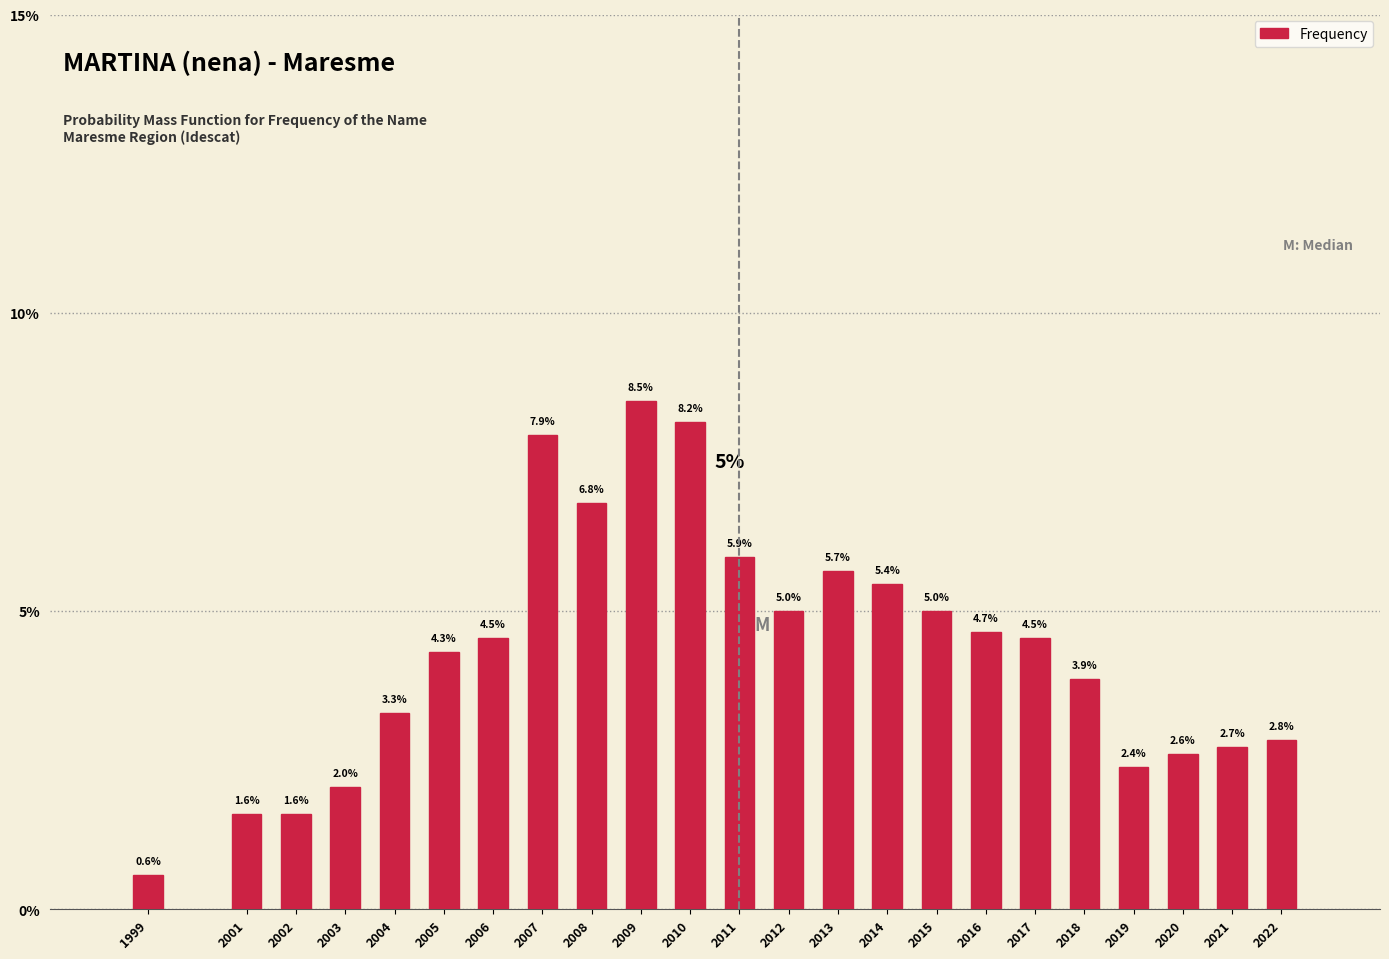

Reading left to right, transcribe all the data shown in this chart.

0.6	1.6	1.6	2.0	3.3	4.3	4.5	7.9	6.8	8.5	8.2	5.9	5.0	5.7	5.4	5.0	4.7	4.5	3.9	2.4	2.6	2.7	2.8